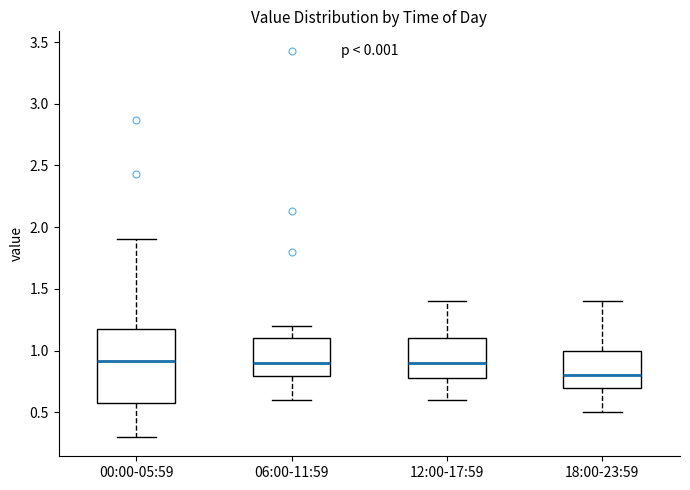

Reading left to right, read every box against the y-axis: the position of its median line, the range the box covers, and the ends of its whiskers. The values are not printed on the chart, so give them approximately, as read against the axis.

00:00-05:59: median 0.9, box 0.6 to 1.2, whiskers 0.3 to 1.9
06:00-11:59: median 0.9, box 0.8 to 1.1, whiskers 0.6 to 1.2
12:00-17:59: median 0.9, box 0.8 to 1.1, whiskers 0.6 to 1.4
18:00-23:59: median 0.8, box 0.7 to 1.0, whiskers 0.5 to 1.4